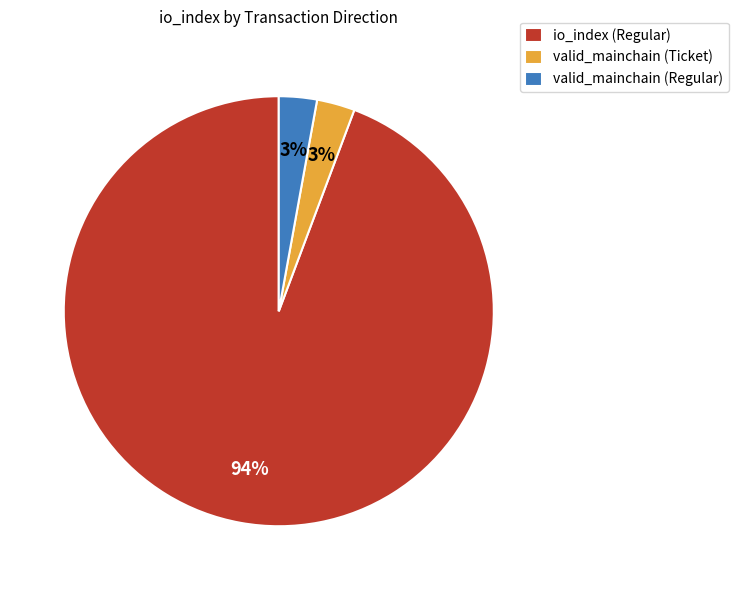

True or false: valid_mainchain (Ticket) accounts for 3% of the total.

True